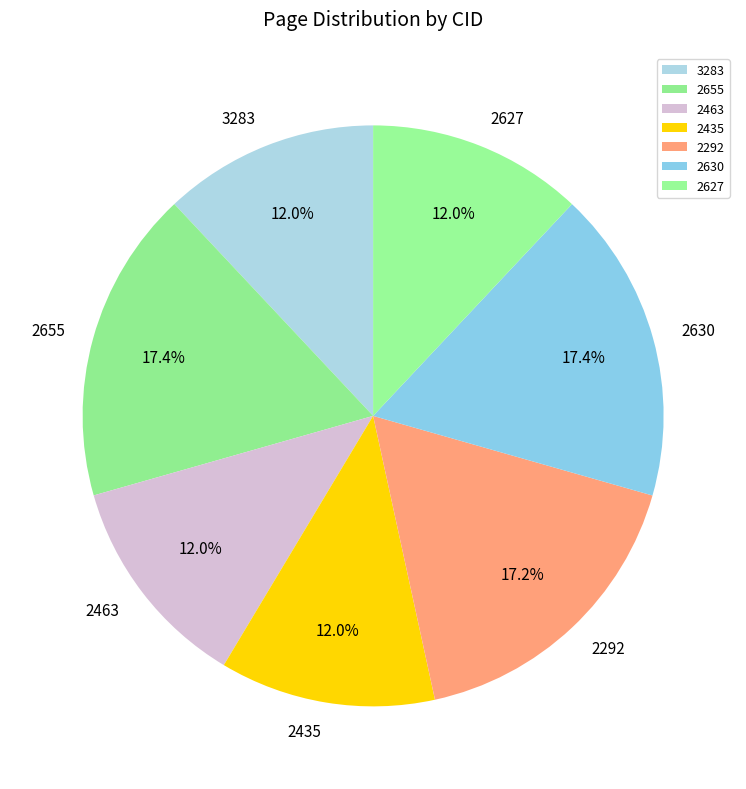

Is 3283 the majority of the pie?

No